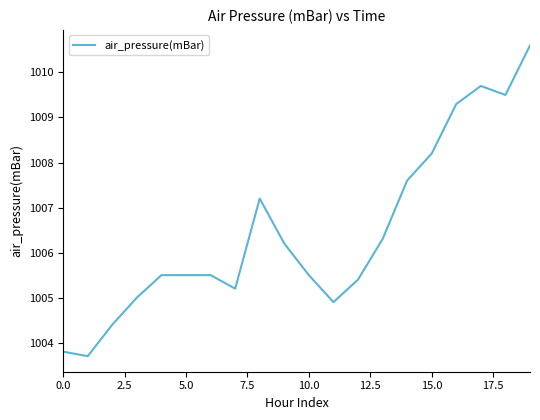

What is the greatest value displayed?

1010.6